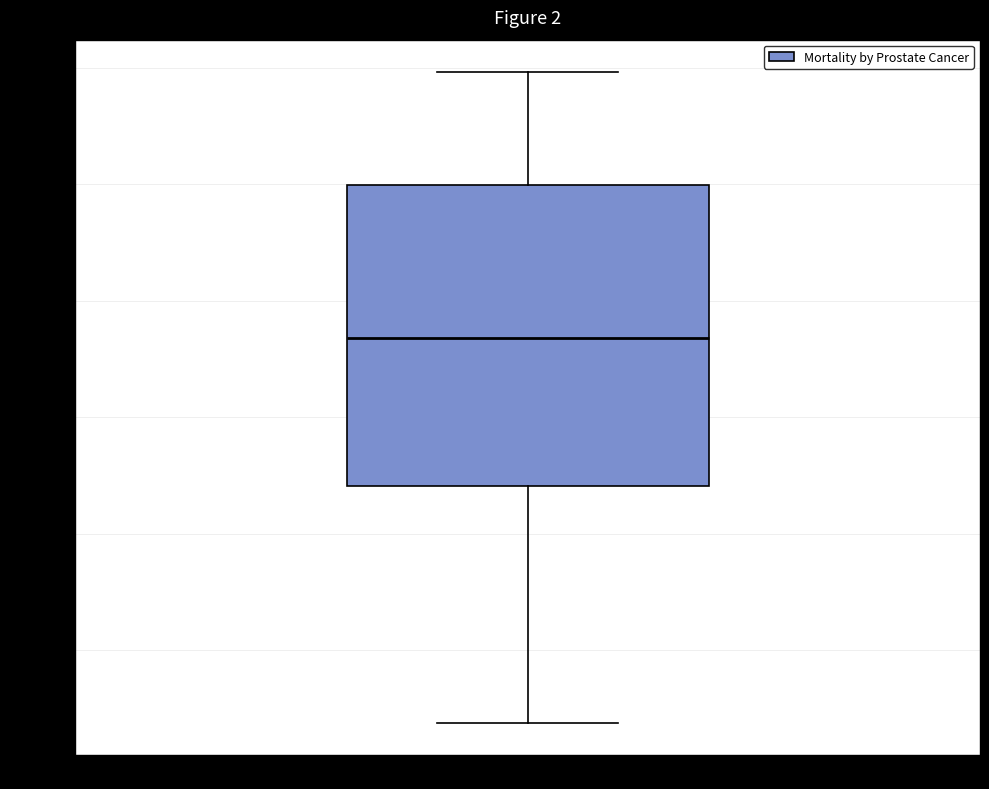

Transcribe this box plot: give where the median line is, the range the box spans, and where the two whiskers end, as read against the y-axis. The values are not printed on the chart, so give them approximately, as read against the axis.

median 11400, box 8800 to 14000, whiskers 4800 to 16000